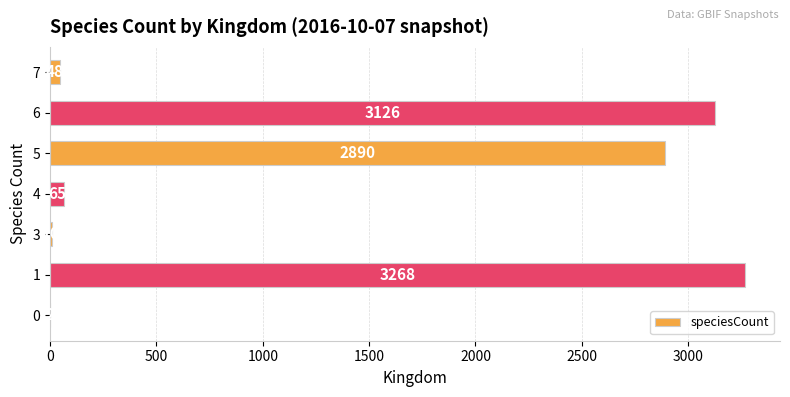

What is the approximate value at 5?

2890